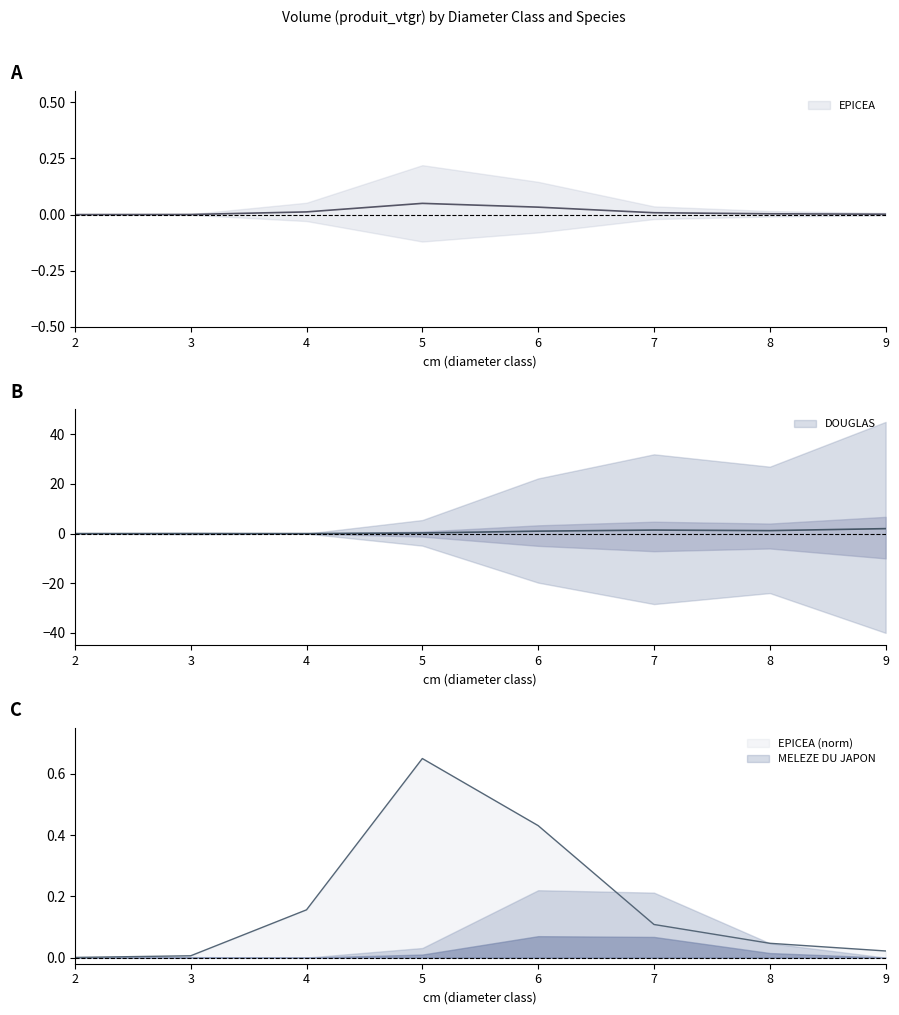

Which label corresponds to the smallest value in the chart?

2